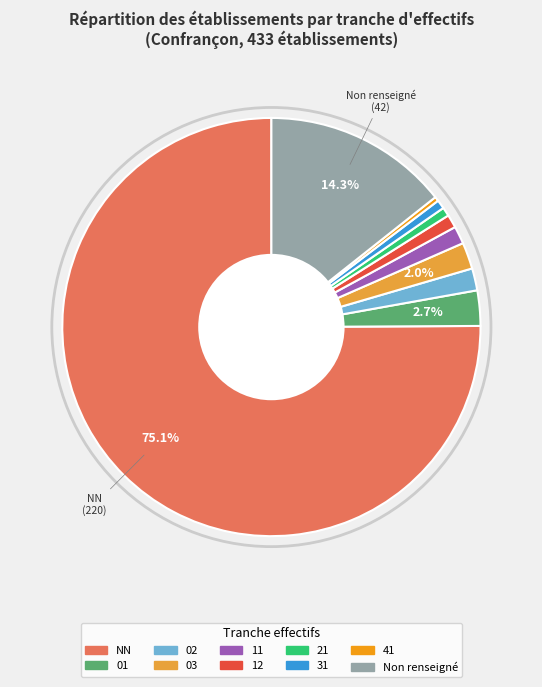

True or false: 31 accounts for 15% of the total.

False